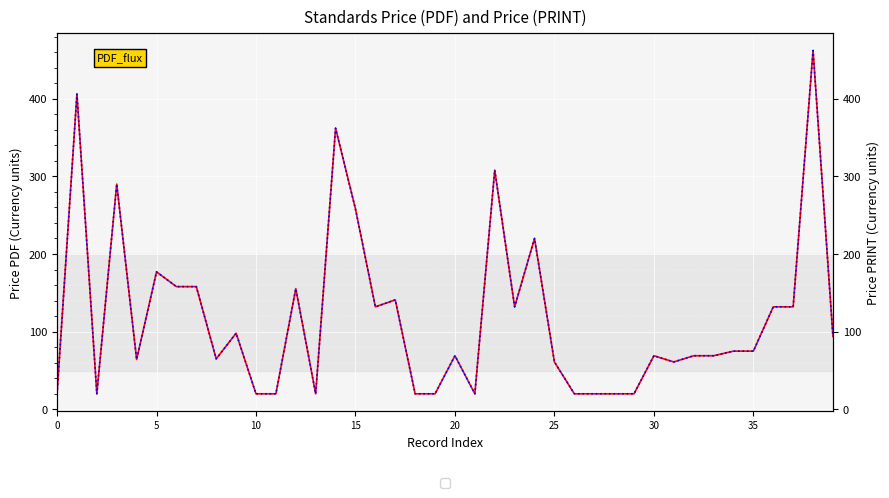

How many lines are shown in the chart?

2